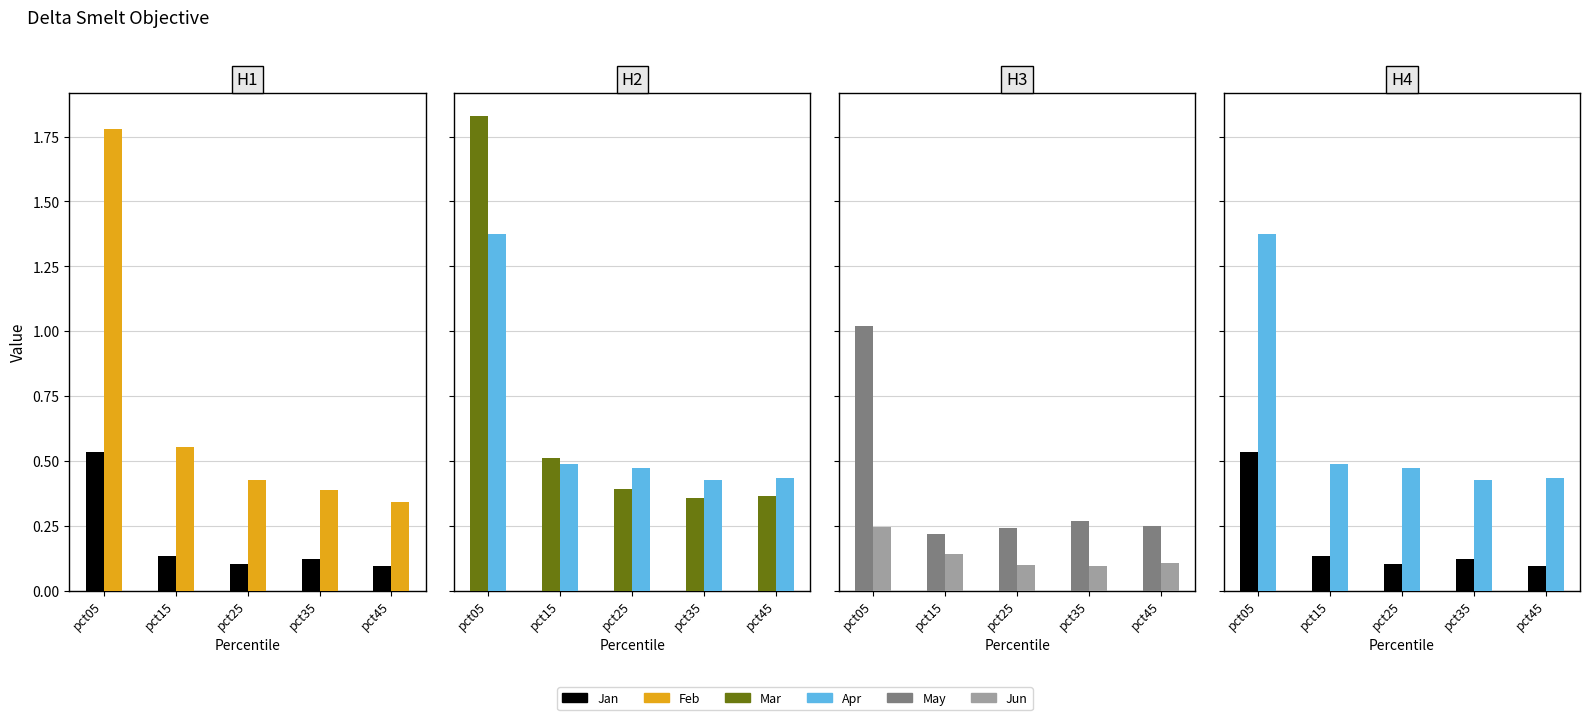

At pct25, list the series in order from largest to smallest.

Apr, Feb, Mar, May, Jan, Jun